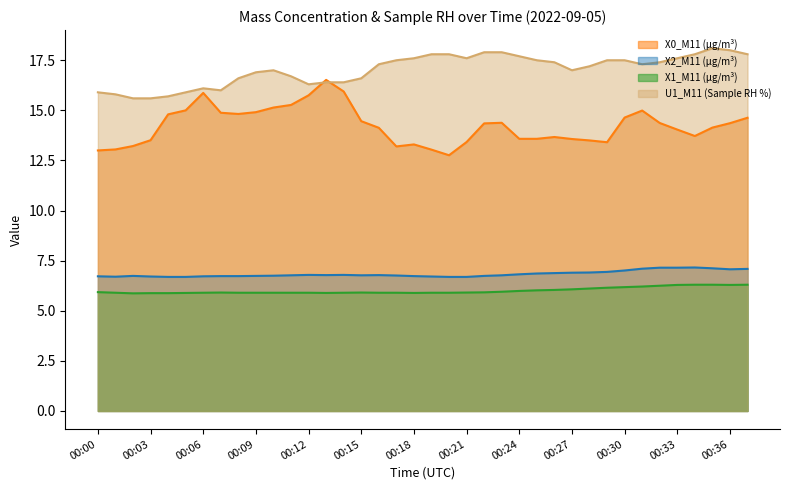

True or false: X2_M11 (μg/m³) has more than 0 points higher than both neighbors.

True